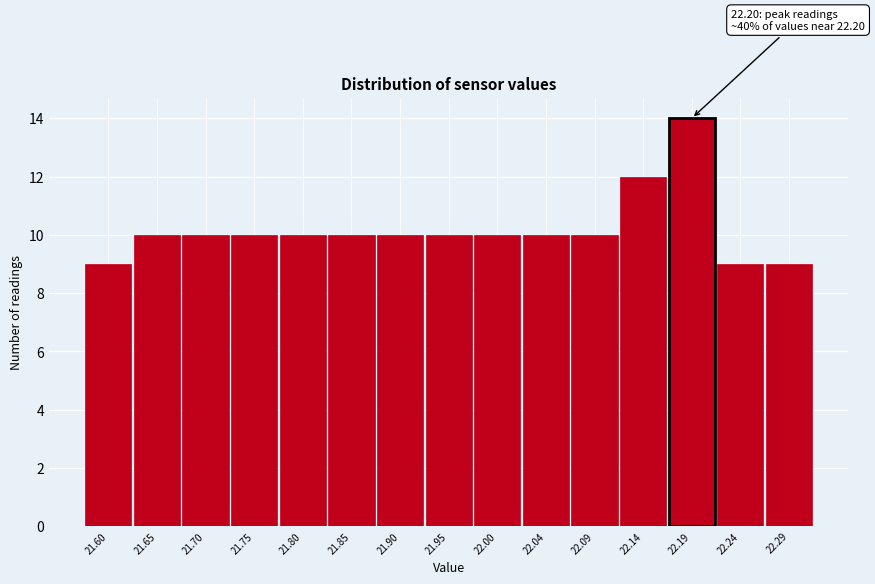

Reading left to right, list all the values displayed in this chart.

21.60=9	21.65=10	21.70=10	21.75=10	21.80=10	21.85=10	21.90=10	21.95=10	22.00=10	22.04=10	22.09=10	22.14=12	22.19=14	22.24=9	22.29=9